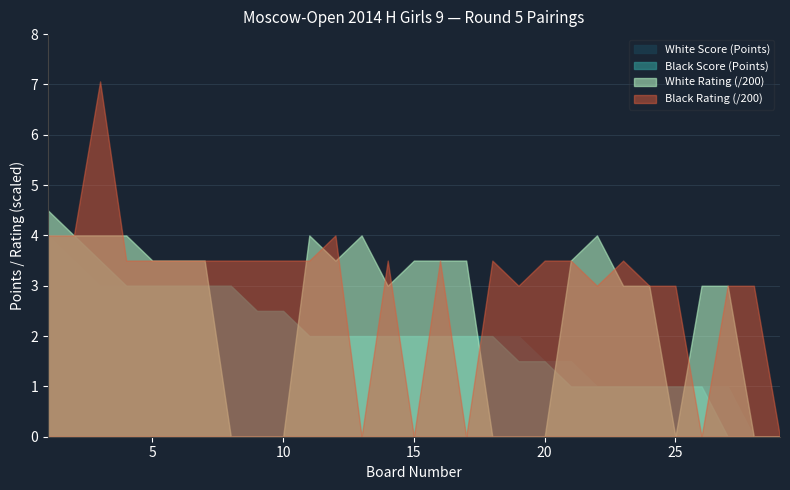

Rank the series at 16 from lowest to highest value.

White Score (Points), Black Score (Points), White Rating, Black Rating